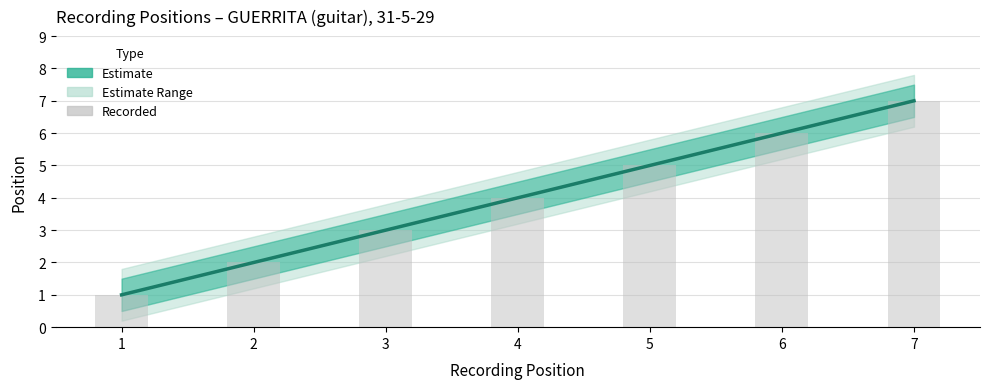

What is the value of the Position (Estimate) bar at the 4th from the left?

4